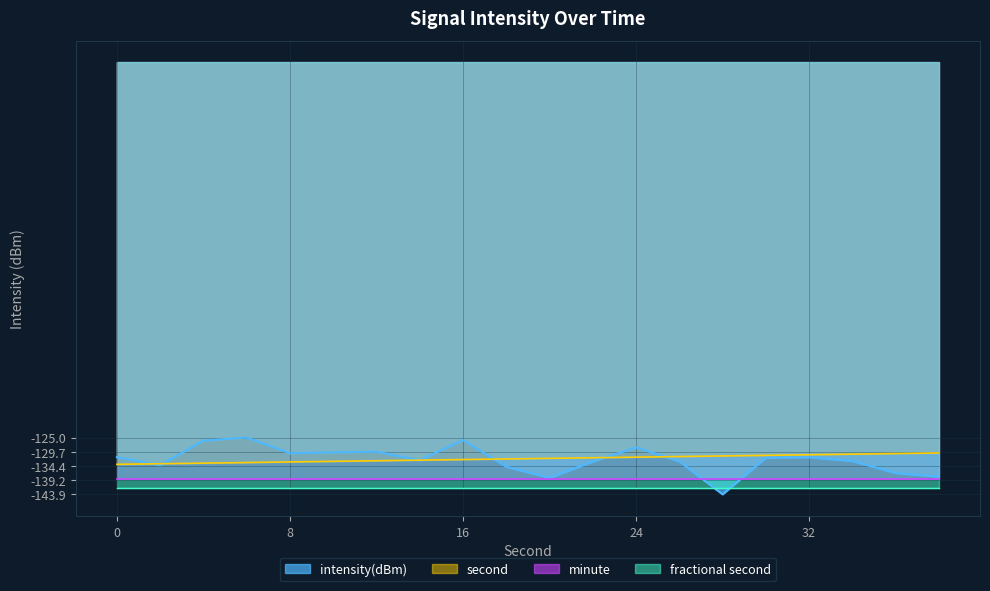

How many categories are shown in the chart?

20